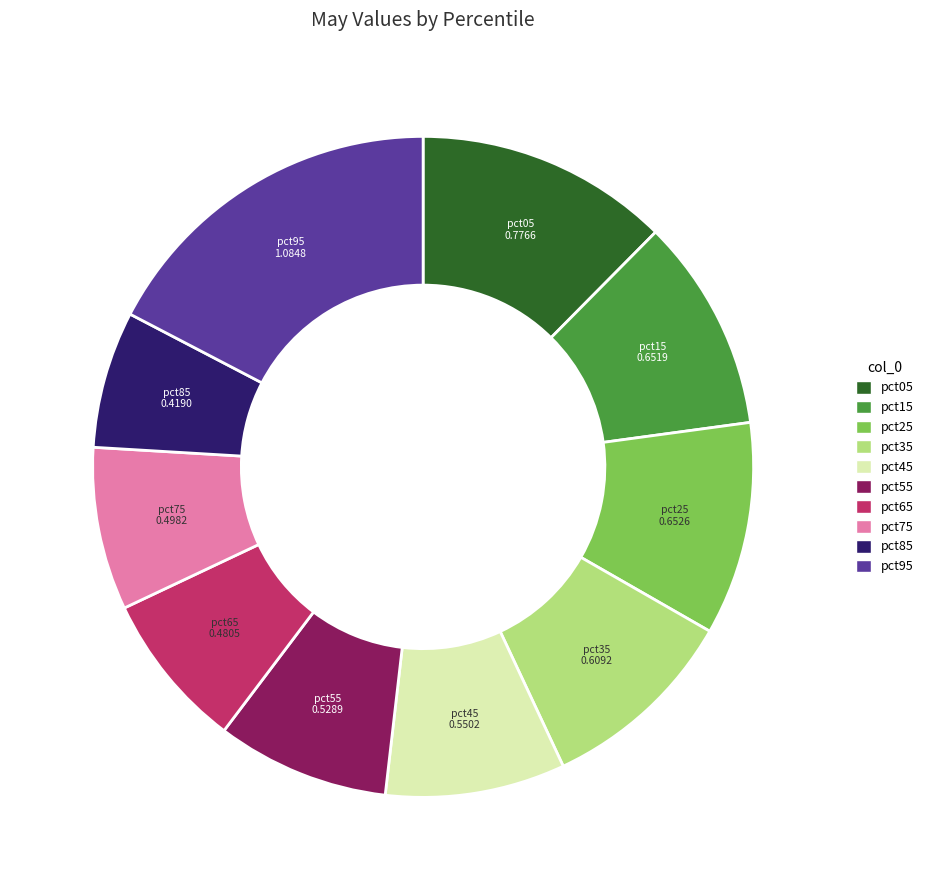

Between pct65 and pct45, which is larger?

pct45